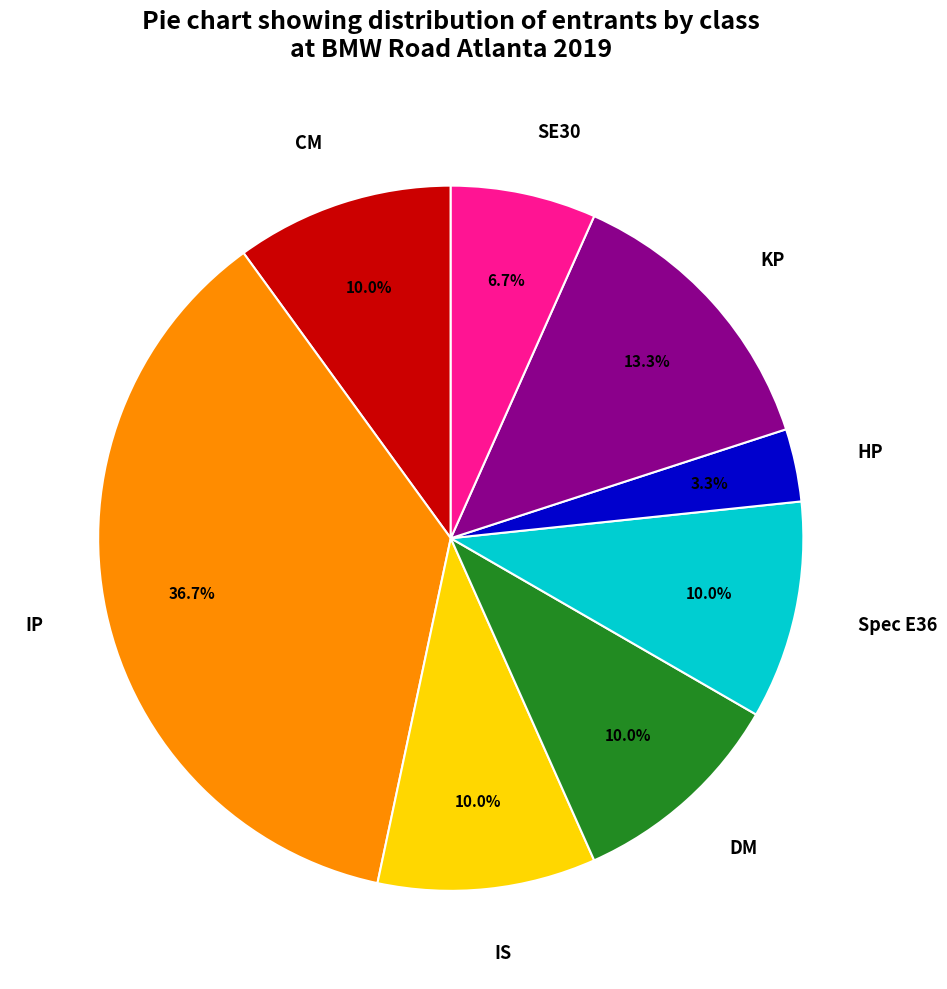

How many segments does this pie chart have?

8